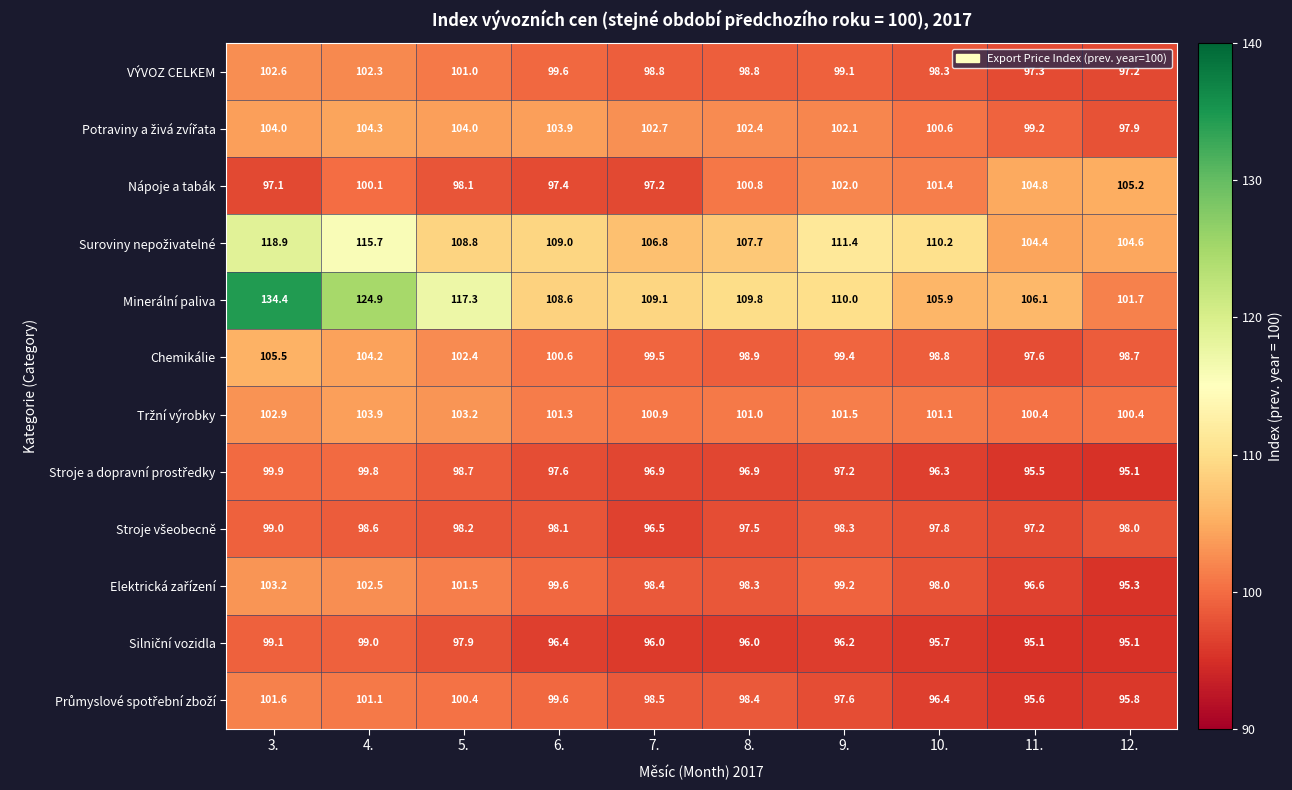

Between 4. and 11., which series saw the biggest shift?

Minerální paliva